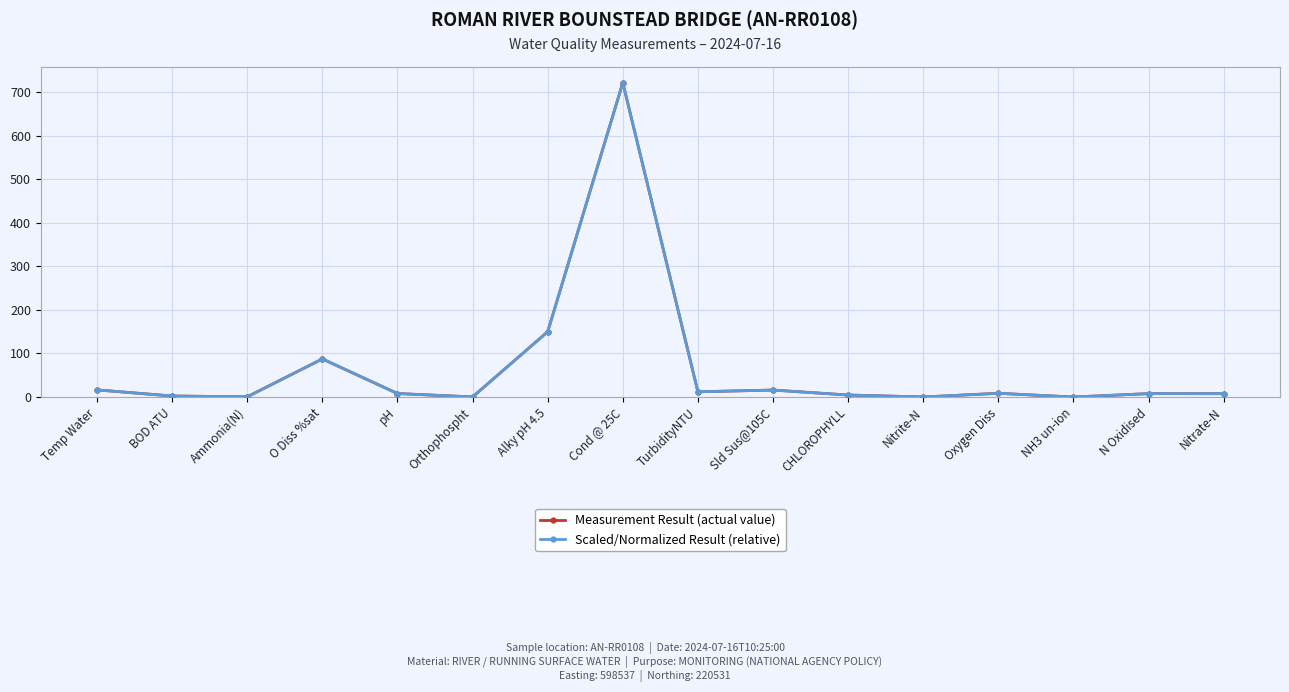

Where is Scaled/Normalized Result (relative) nearest to the value 361?

Alky pH 4.5